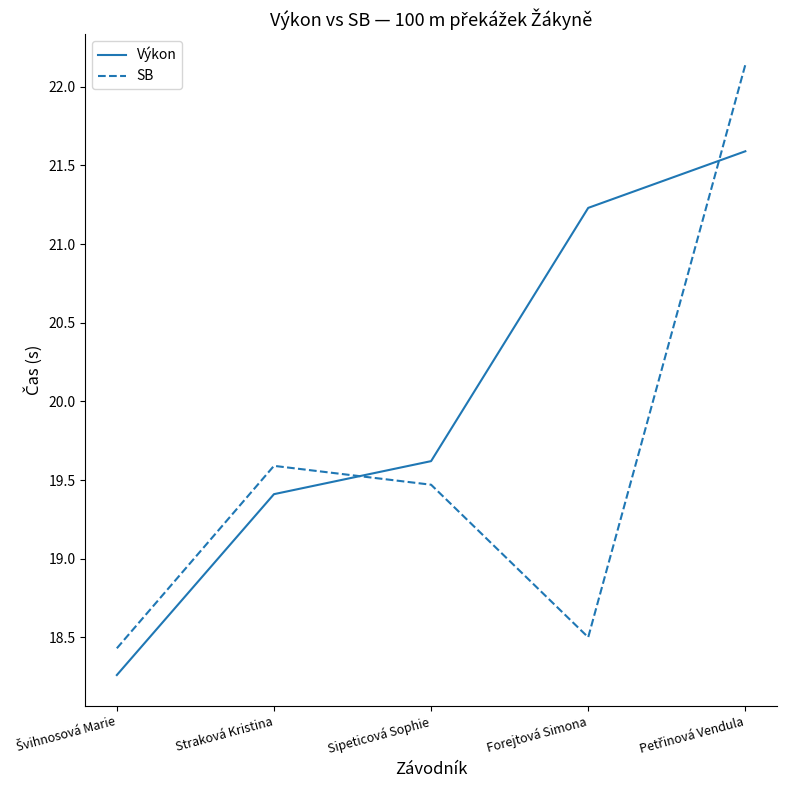

Rank the series by their maximum value, from lowest to highest.

Výkon, SB